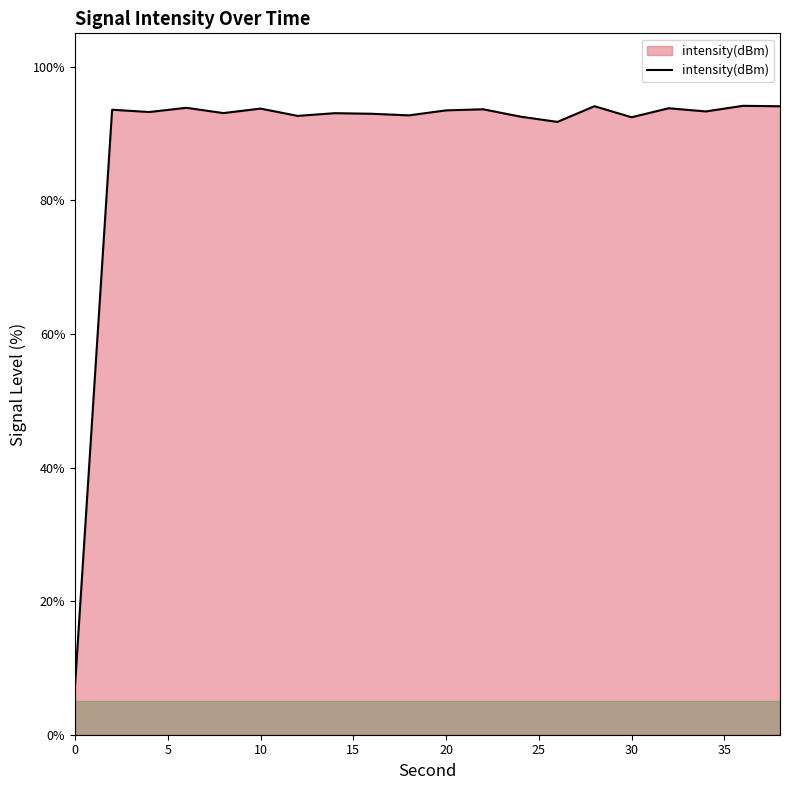

What is the smallest value displayed?

7.3